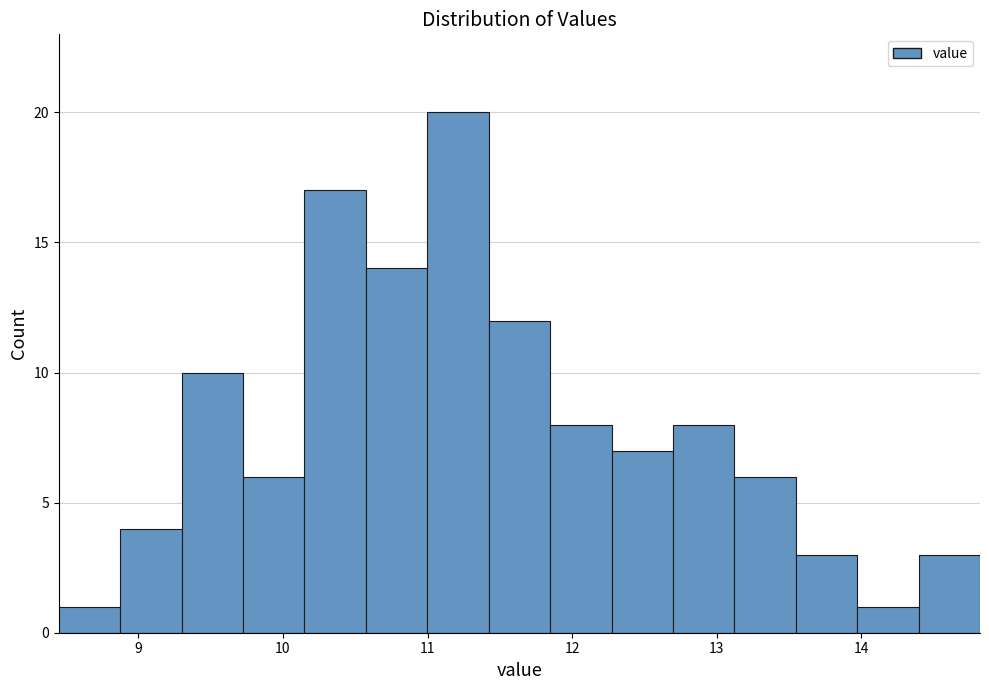

Reading left to right, list every bar in this chart as the range it spans on the x-axis followed by its height. Neither the bar edges nor the heights are printed on the chart, so give them approximately, as read against the axes.

8.5 to 8.9: 1
8.9 to 9.3: 4
9.3 to 9.7: 10
9.7 to 10.1: 6
10.1 to 10.6: 17
10.6 to 11.0: 14
11.0 to 11.4: 20
11.4 to 11.8: 12
11.8 to 12.3: 8
12.3 to 12.7: 7
12.7 to 13.1: 8
13.1 to 13.5: 6
13.5 to 14.0: 3
14.0 to 14.4: 1
14.4 to 14.8: 3